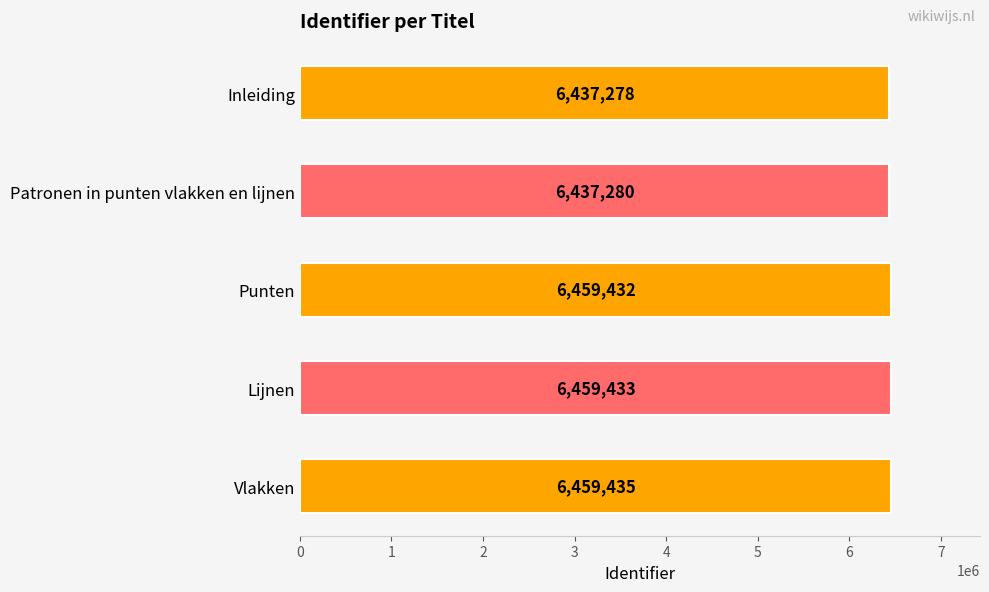

What is the sum of all values?

32252858